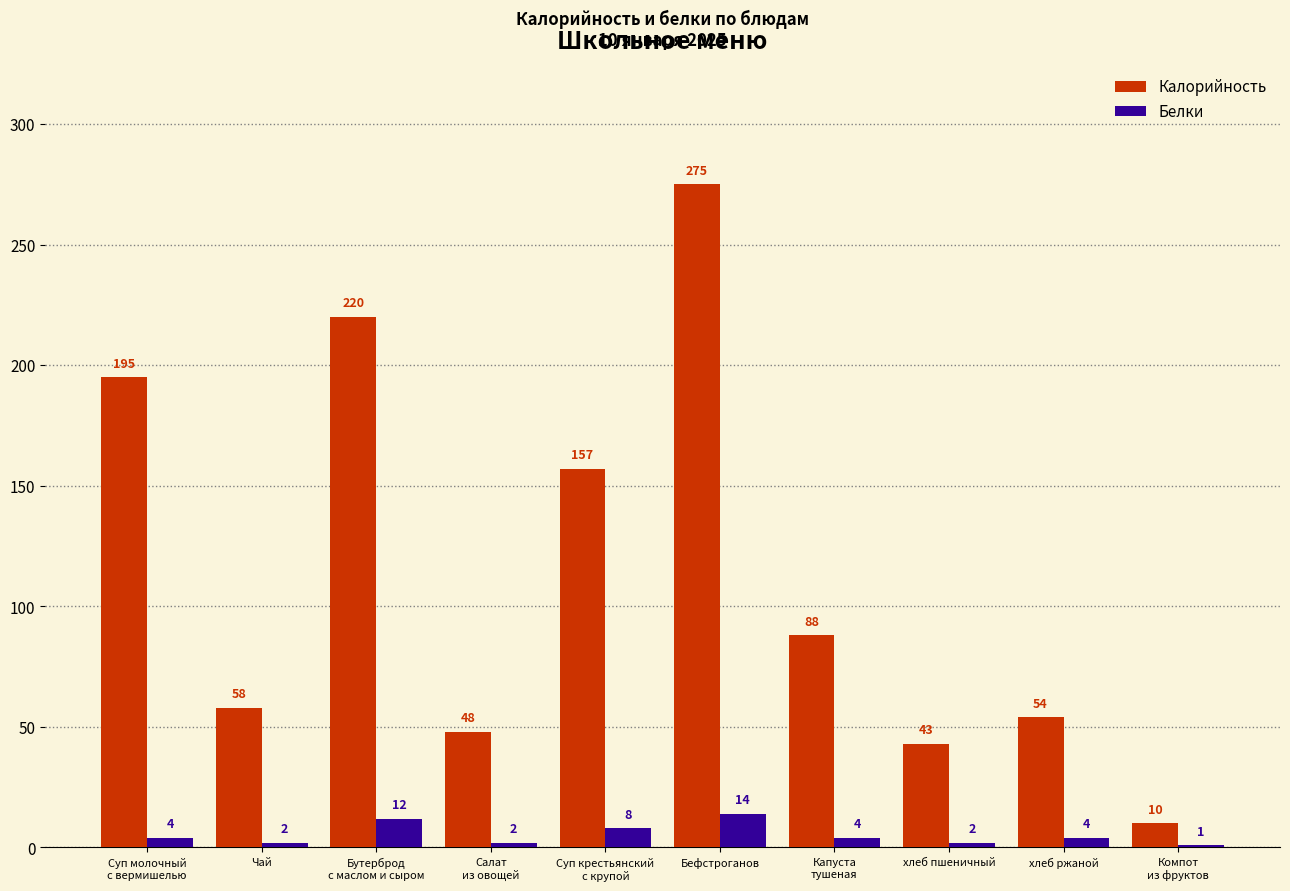

What is the difference between the maximum and minimum values in the Калорийность series?

265